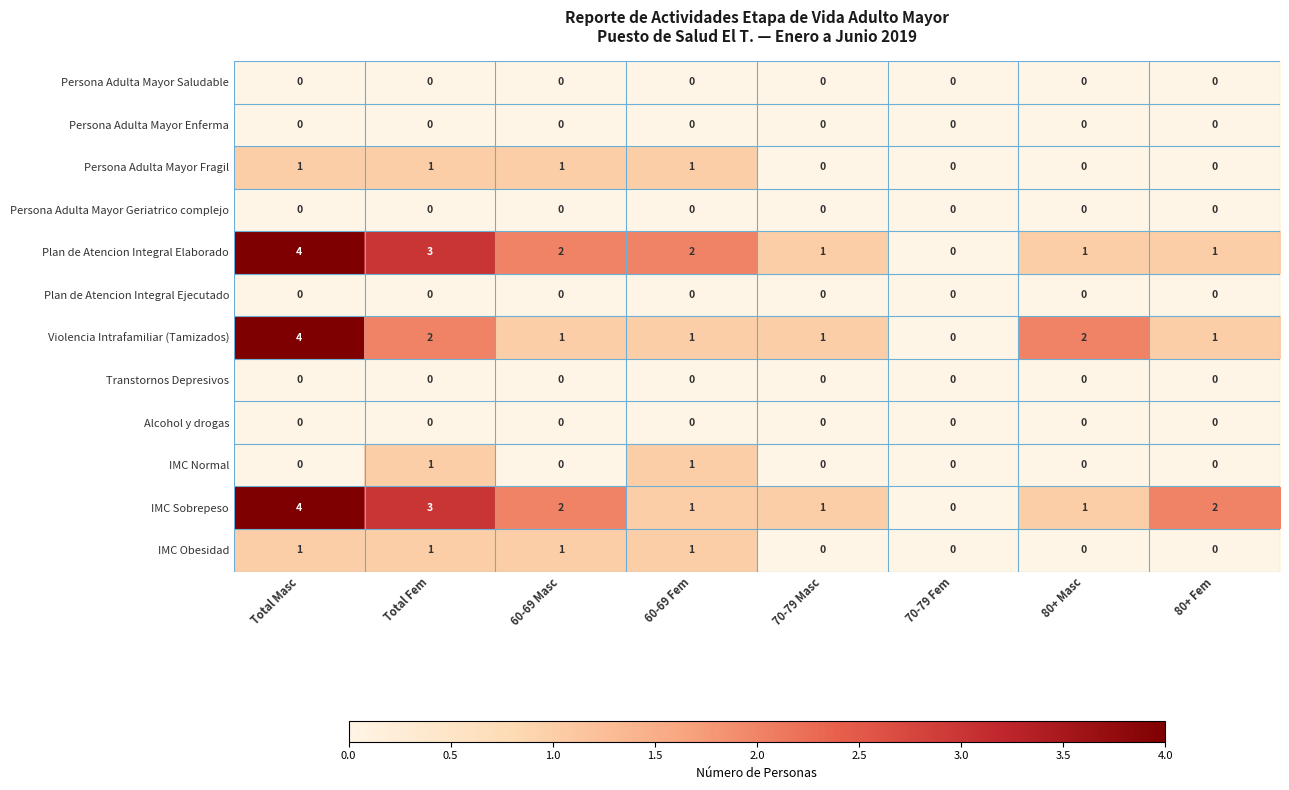

The value of IMC Obesidad at Total Fem is 0. True or false?

False